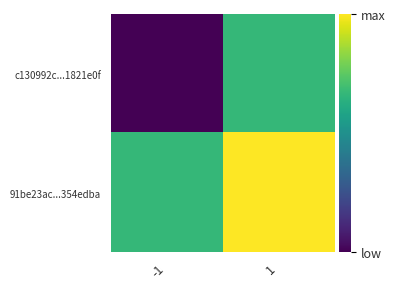

Count the number of categories in the chart.

2